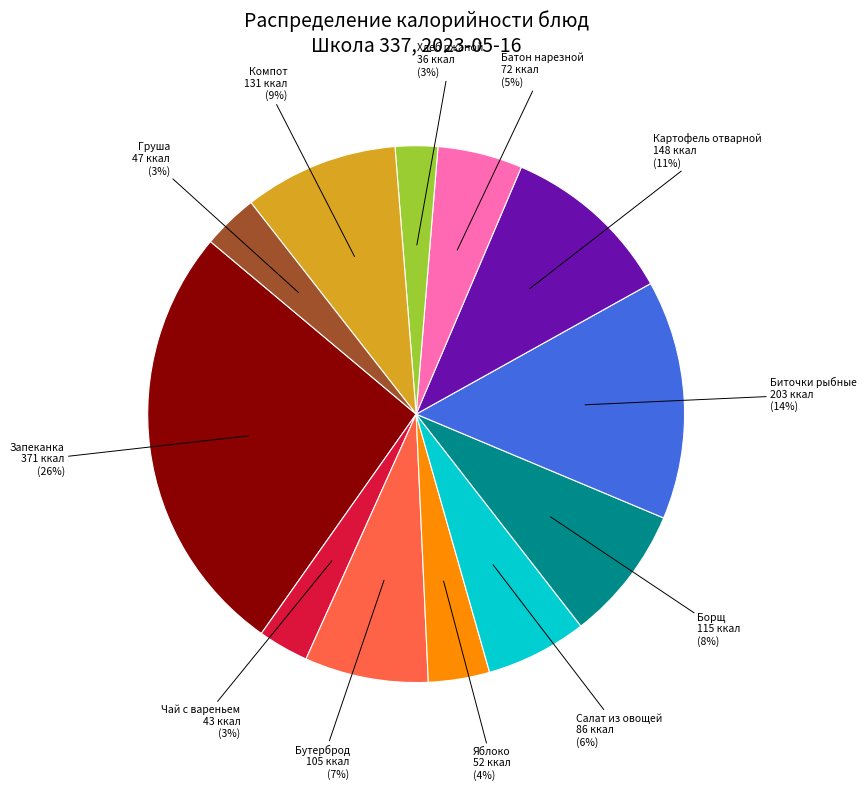

To the nearest percent, what is the average slice percentage?

8%